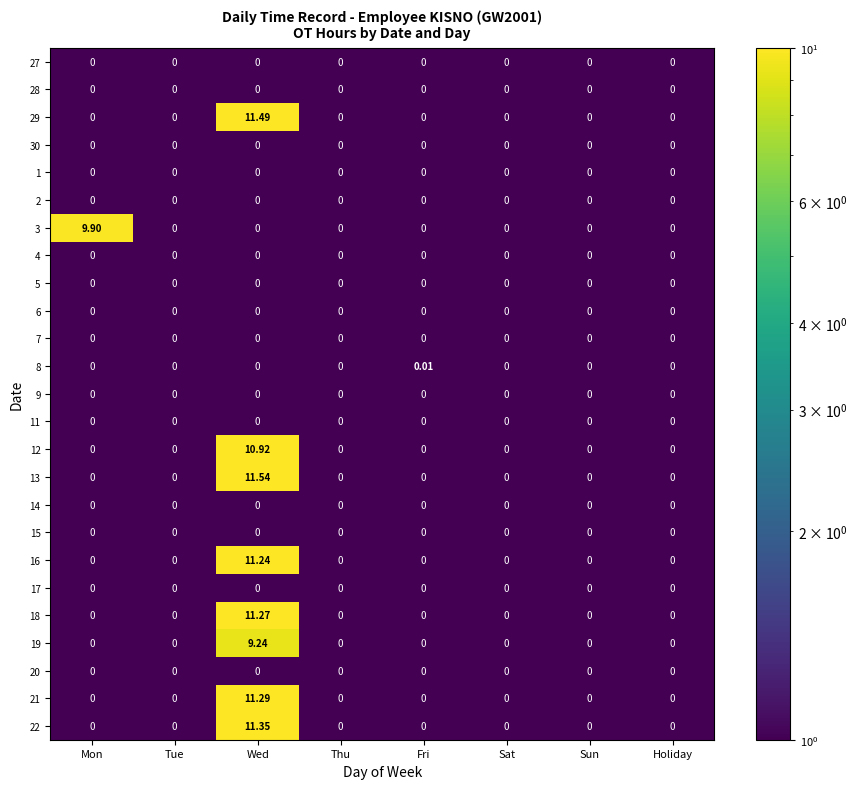

At which category is the sum across all series the highest?

Wed